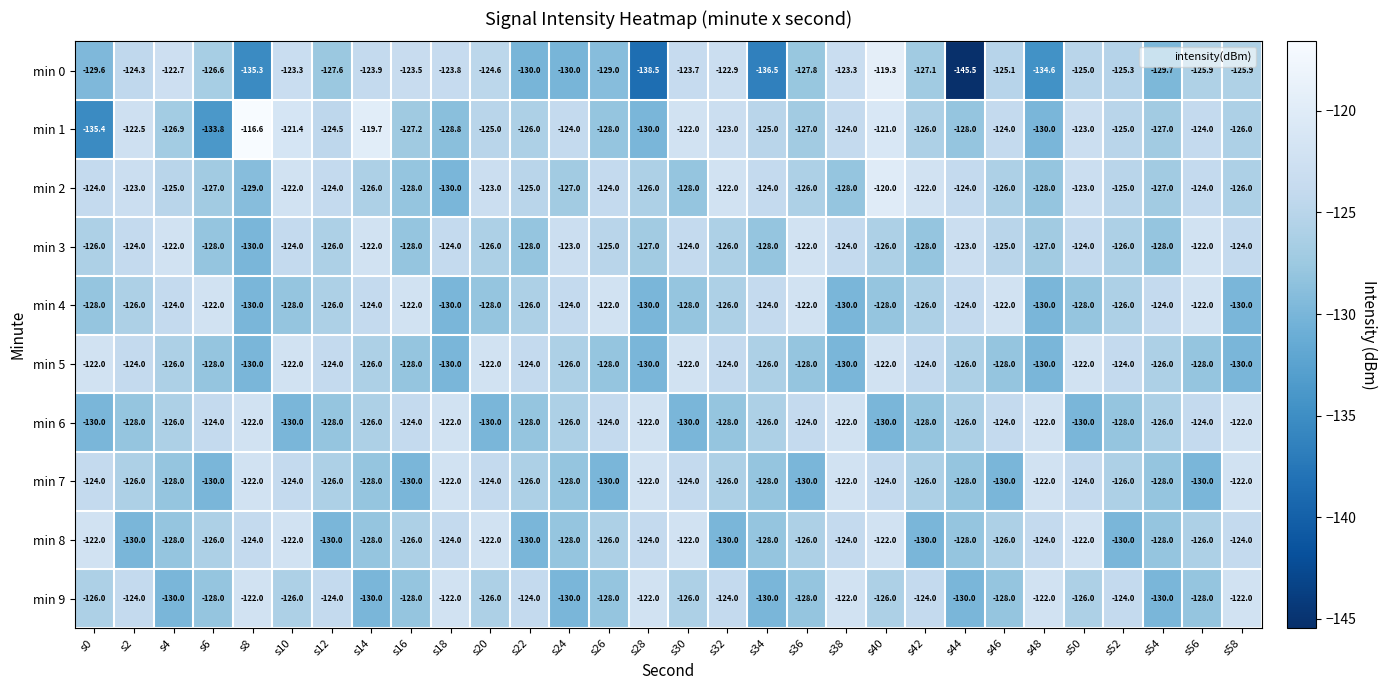

What is the total value across all series at s58?

-1251.9